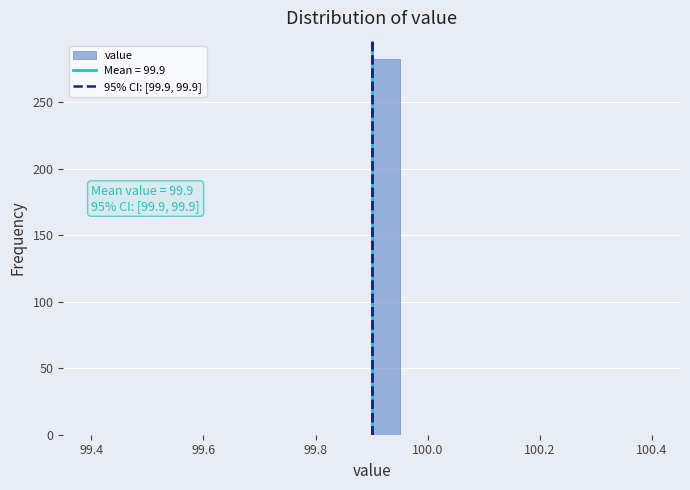

Around what value on the x-axis is the tallest bar? Give the approximate position of its centre, as read against the axis.

99.92